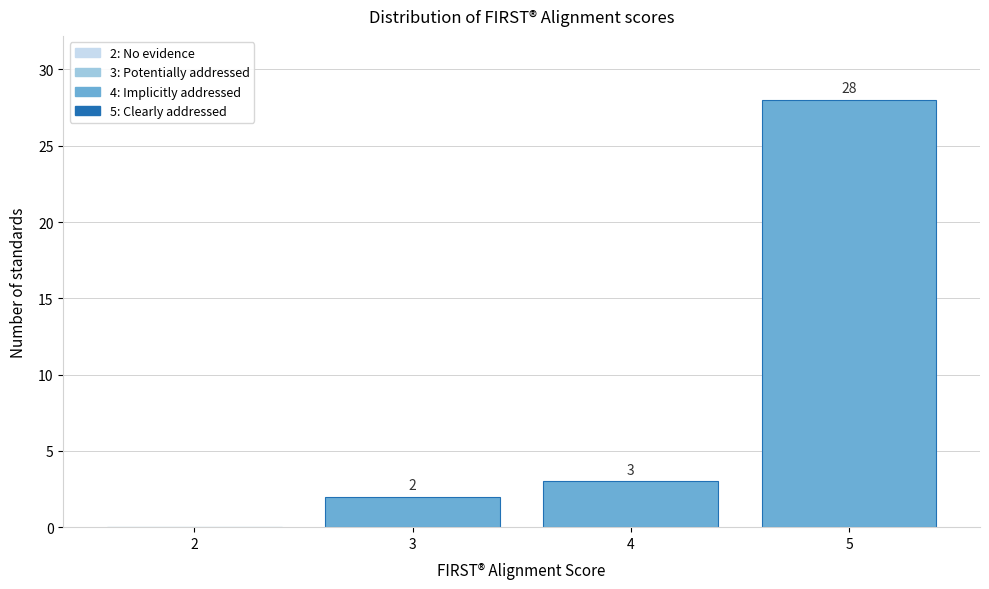

Over which range of the x-axis is the bar tallest?

4.5 to 5.5